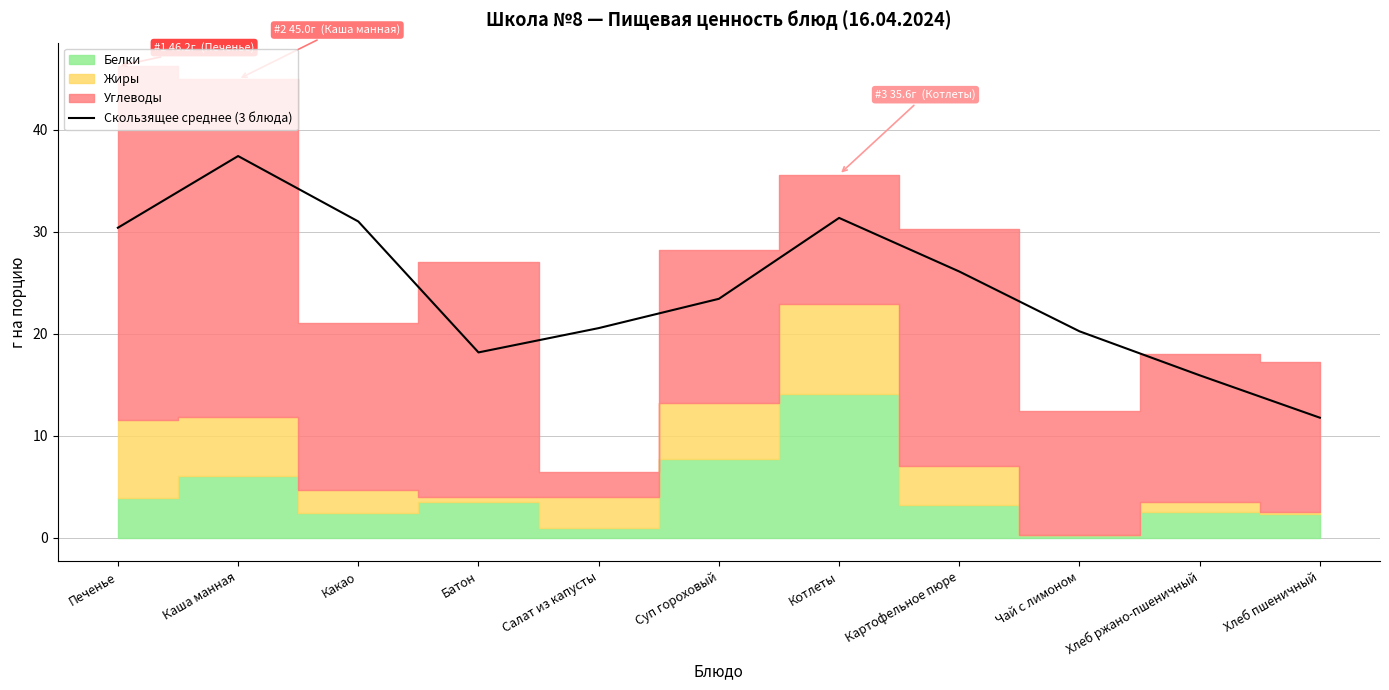

Which category has the highest value in the Скользящее среднее (3 блюда) series?

Каша манная